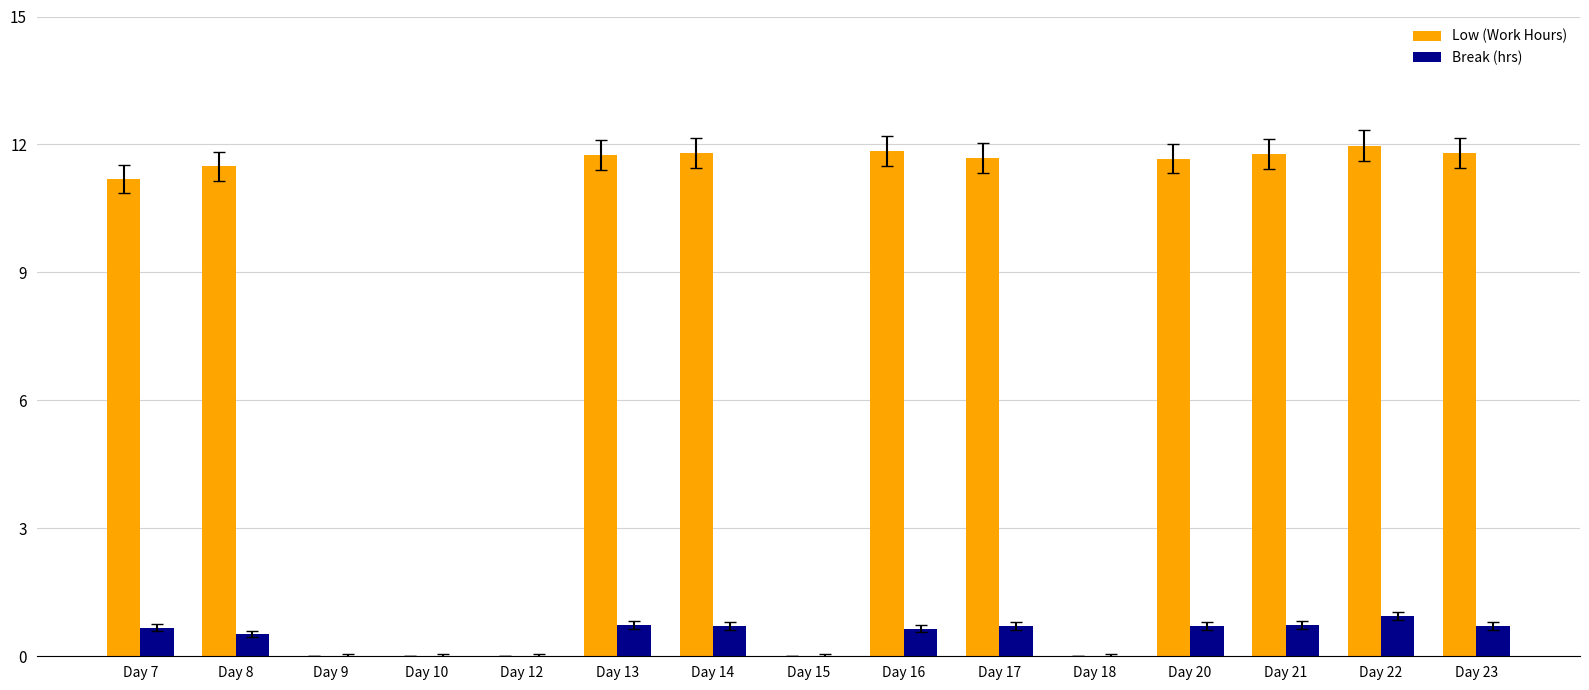

Between Day 20 and Day 22, which series saw the biggest shift?

Low (Work Hours)